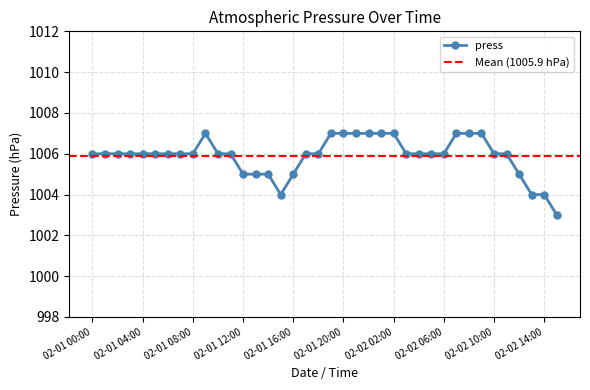

Where is the first local minimum?

02-01 15:00